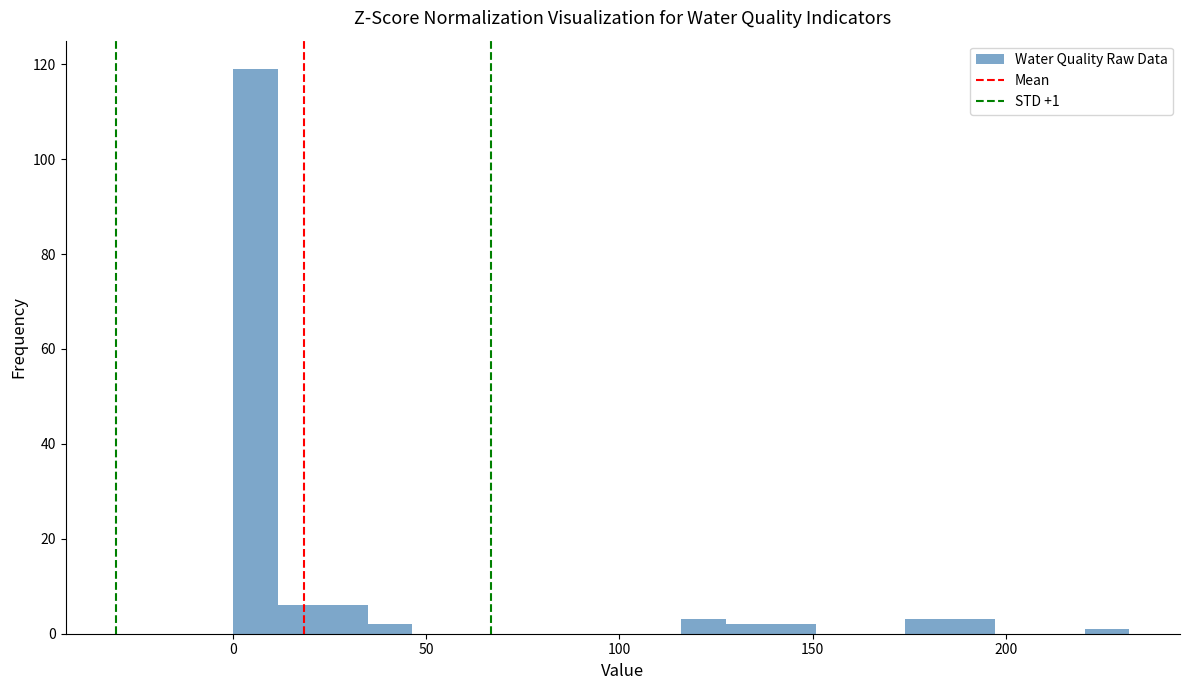

Read against the x-axis, roughly where is the centre of the tallest bar?

5